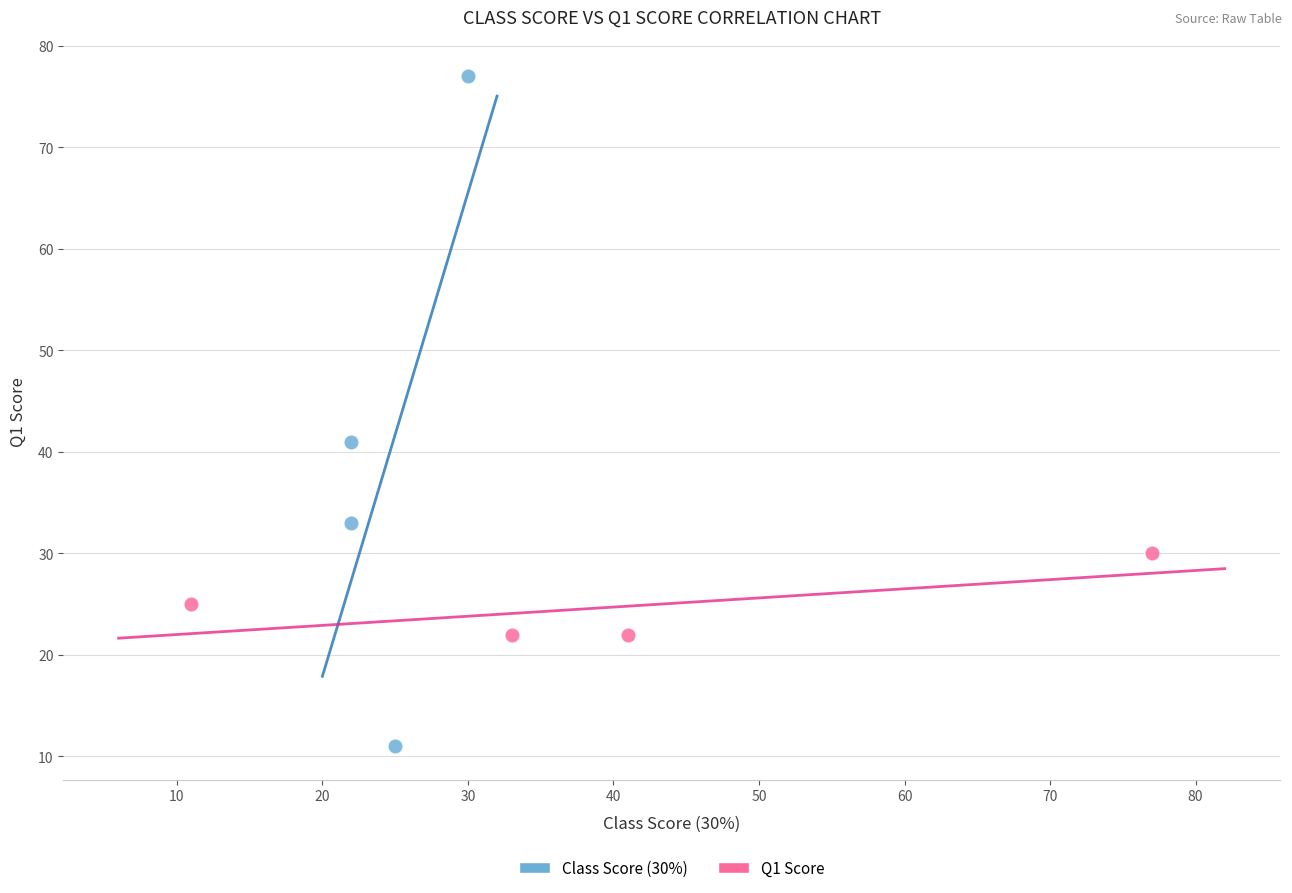

Which series reaches the minimum Y coordinate?

Class Score (30%)